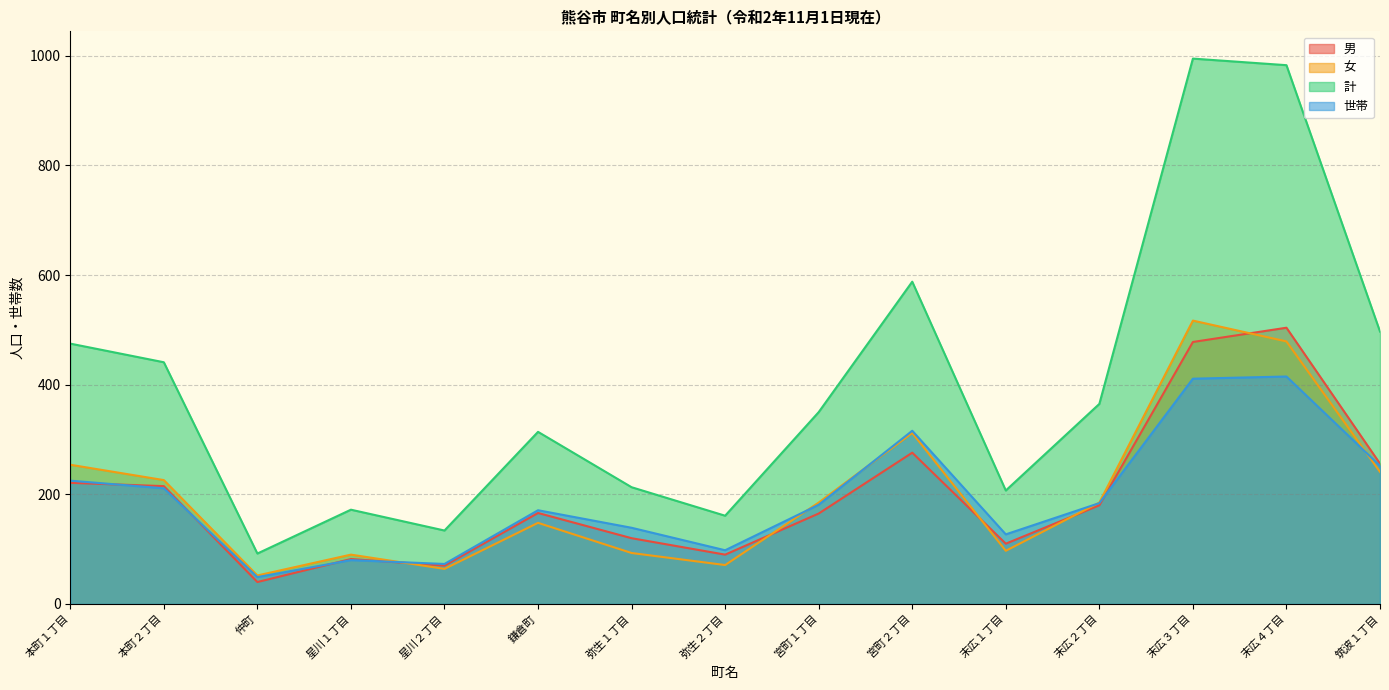

Rank the series at 末広４丁目 from lowest to highest value.

世帯, 女, 男, 計